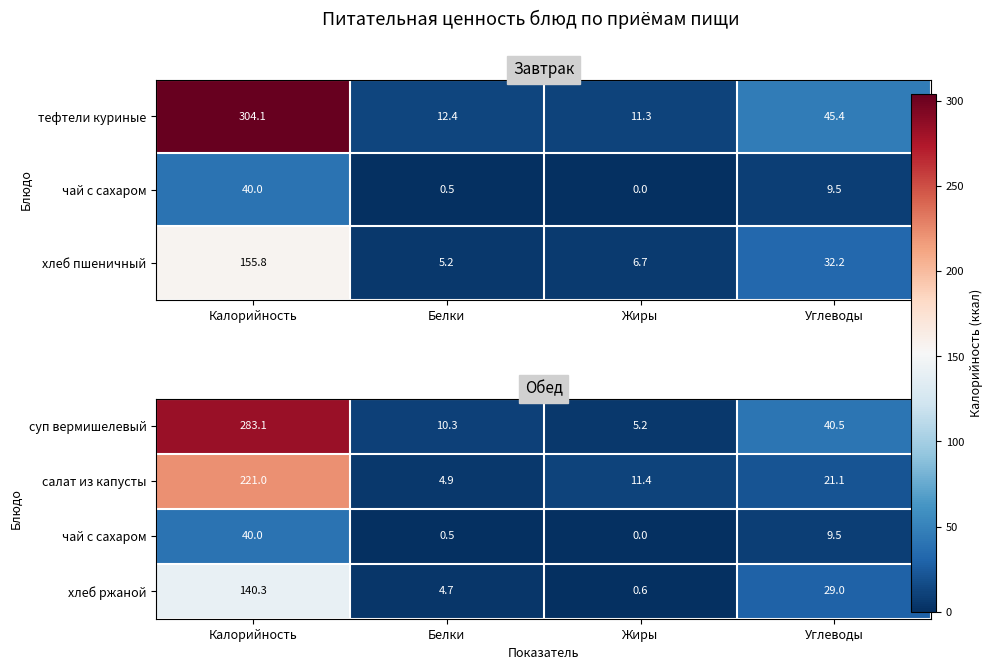

Which category has the highest value in the салат из капусты series?

Калорийность